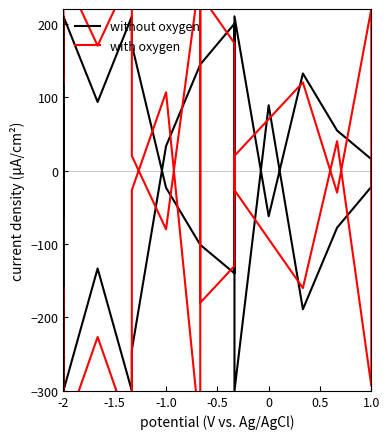

What is the value of the with oxygen point at the 30th from the left?

-80.0